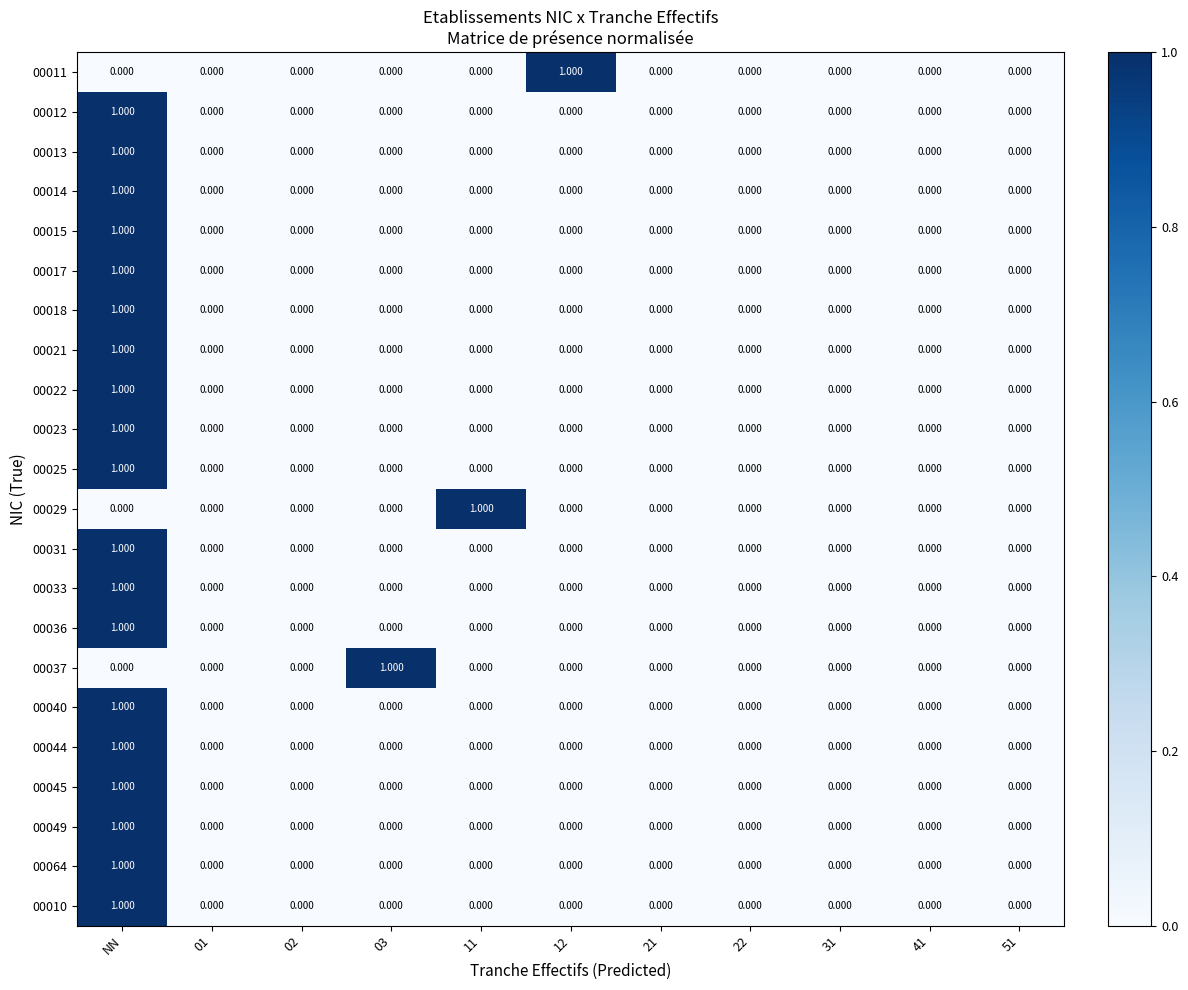

At which category is the sum across all series the highest?

NN